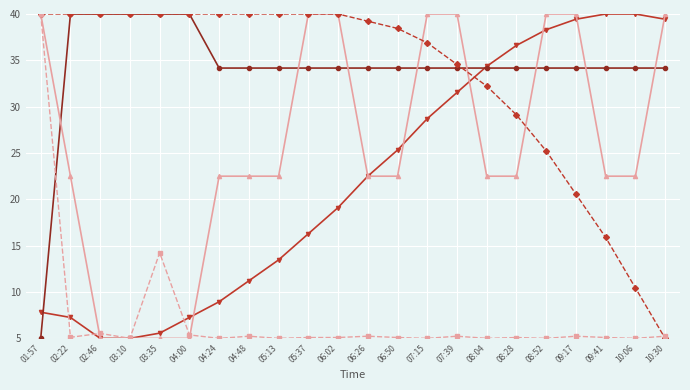

What is the label of the 7th point from the left?

04:24